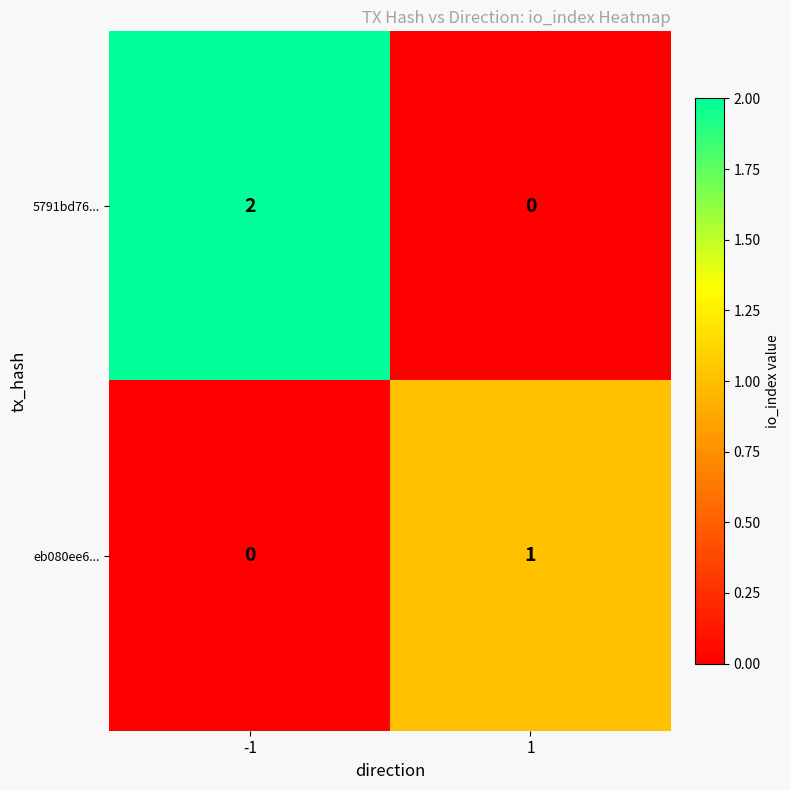

Reading left to right, transcribe all the data shown in this chart.

5791bd76...: -1=2	1=0
eb080ee6...: -1=0	1=1